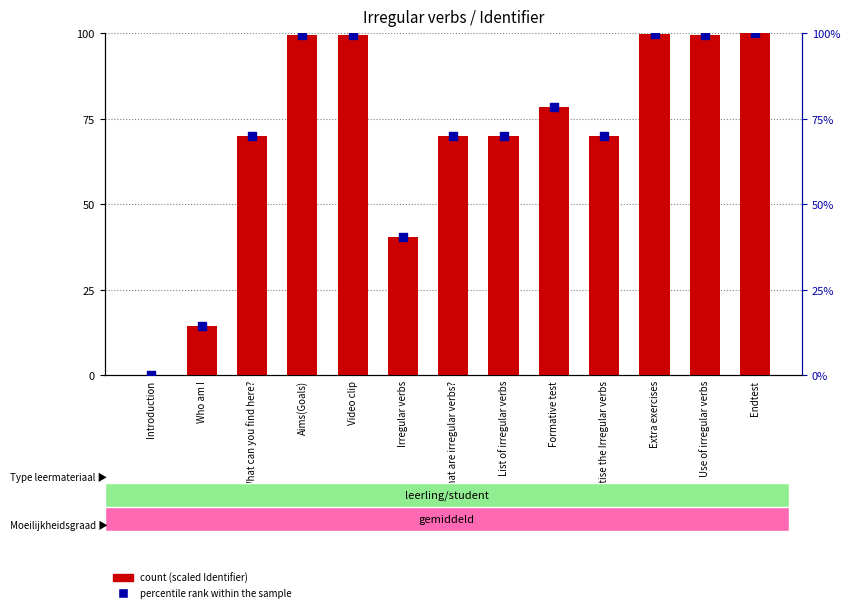

What is the total value across all series at What can you find here??

139.8